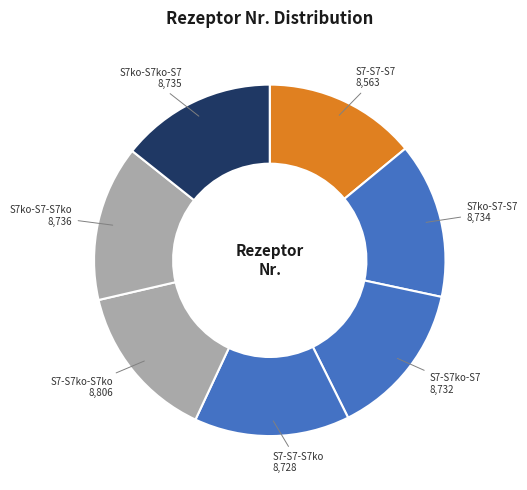

How many slices are in this pie chart?

7